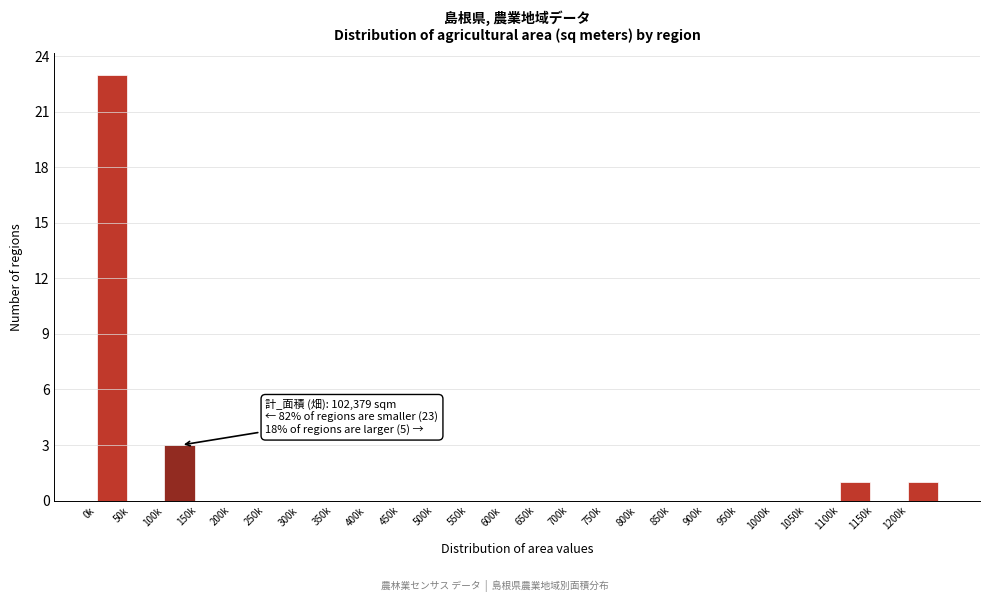

Reading right to left, extract all data points from this chart.

1200k=1	1150k=0	1100k=1	1050k=0	1000k=0	950k=0	900k=0	850k=0	800k=0	750k=0	700k=0	650k=0	600k=0	550k=0	500k=0	450k=0	400k=0	350k=0	300k=0	250k=0	200k=0	150k=0	100k=3	50k=0	0k=23